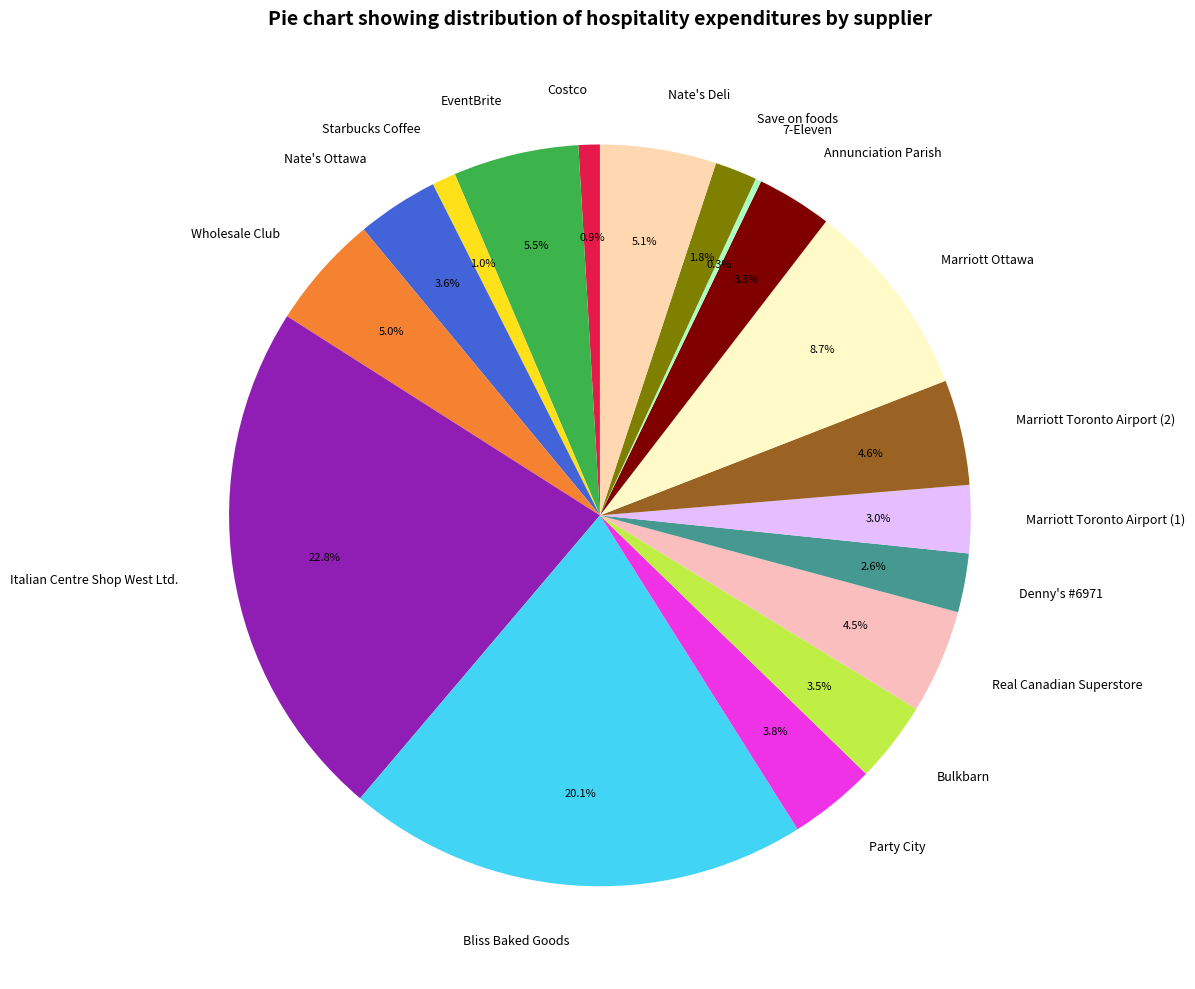

Is there a majority slice in this chart?

No